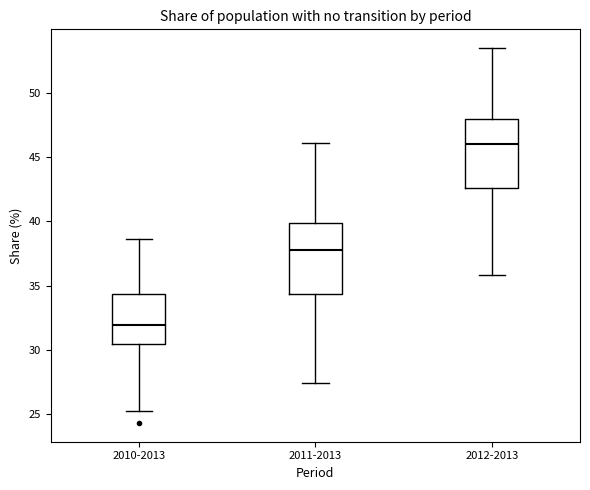

Reading left to right, transcribe this box plot: for each box, give where its median line is, the range the box spans, and where its two whiskers end, as read against the y-axis. The values are not printed on the chart, so give them approximately, as read against the axis.

2010-2013: median 32.0, box 30.5 to 34.5, whiskers 25.0 to 38.5
2011-2013: median 38.0, box 34.5 to 40.0, whiskers 27.5 to 46.0
2012-2013: median 46.0, box 42.5 to 48.0, whiskers 36.0 to 53.5